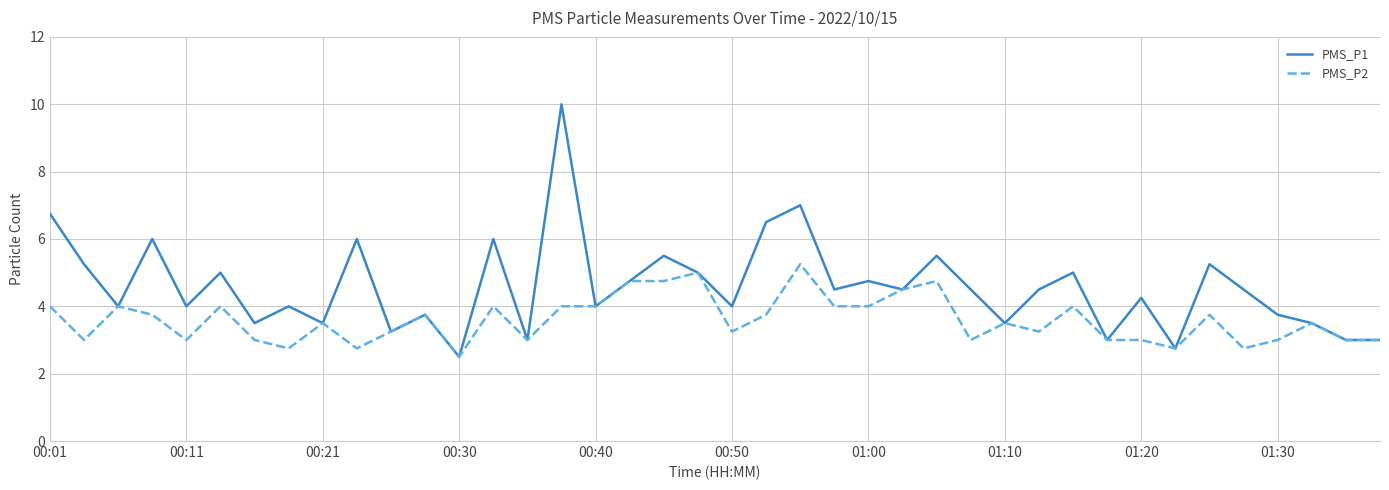

Which series has the largest range (max minus min)?

PMS_P1